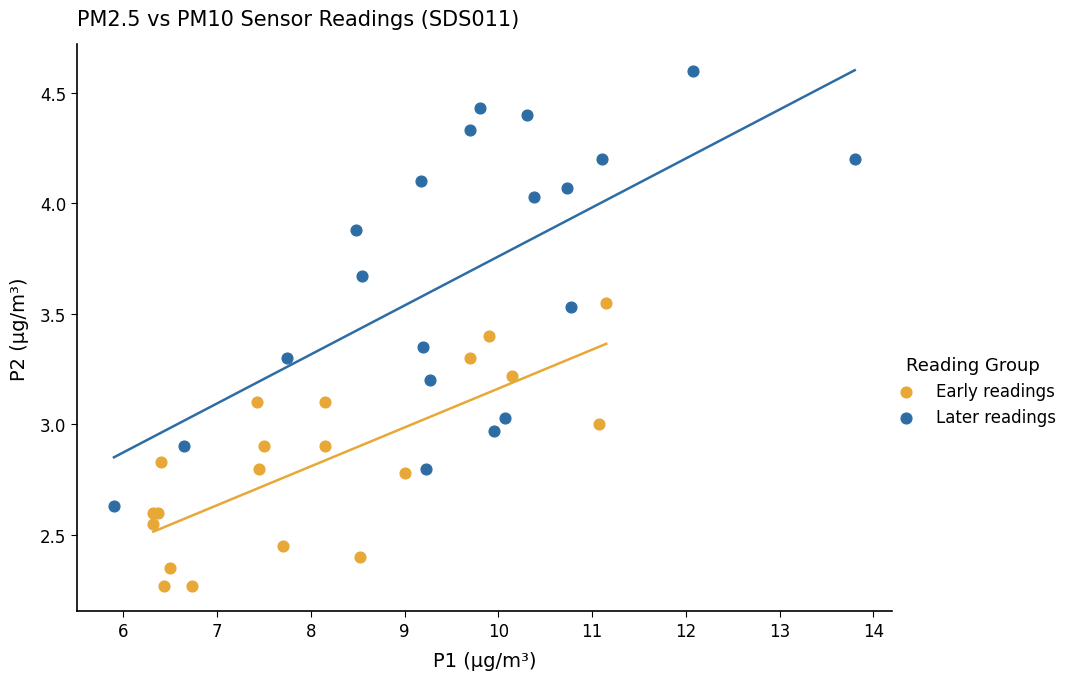

Which series has the largest Y range (max minus min)?

Later readings